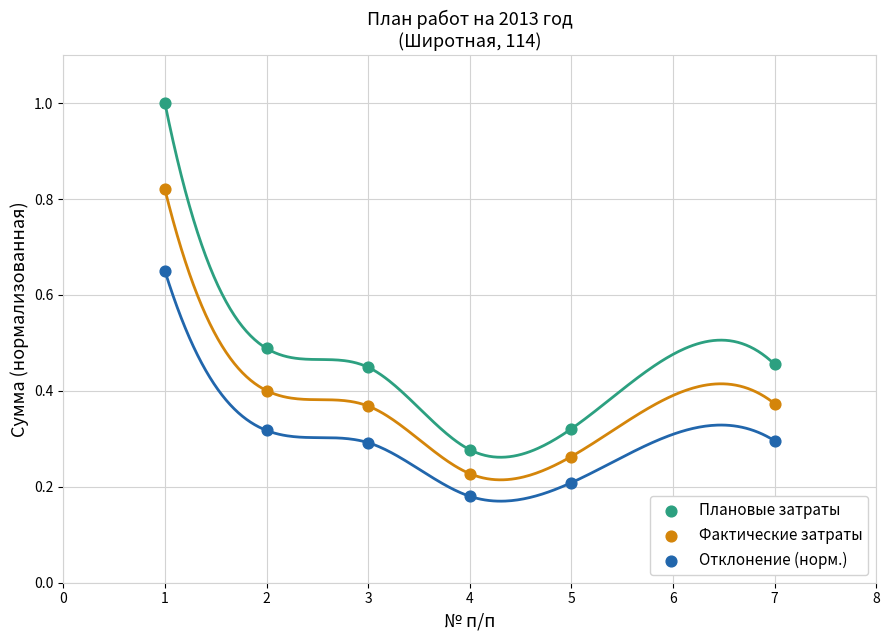

Across all data points, what is the range of X values (max minus min)?

6.0